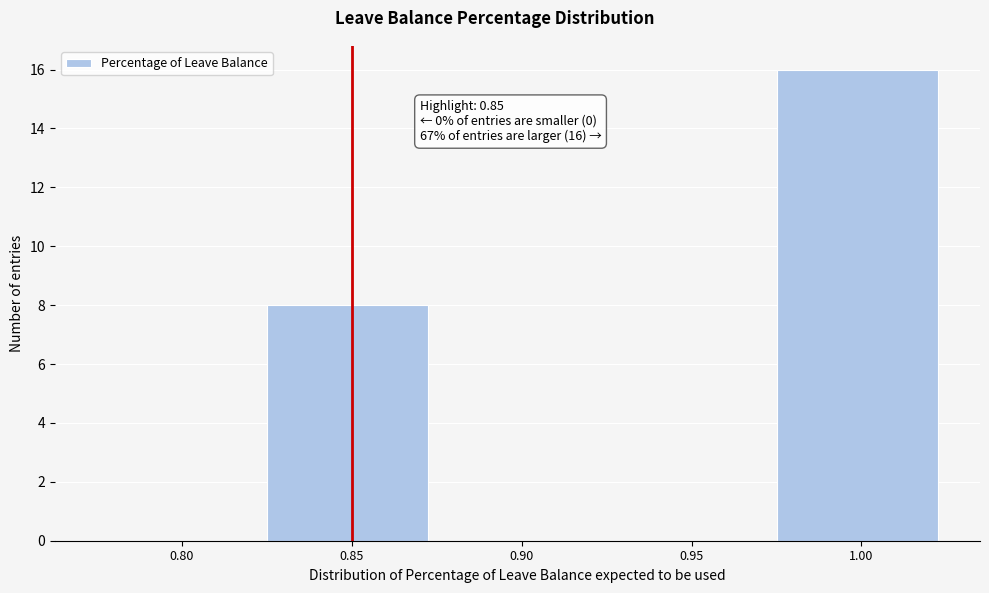

Reading left to right, list all the values displayed in this chart.

0.80=0	0.85=8	0.90=0	0.95=0	1.00=16